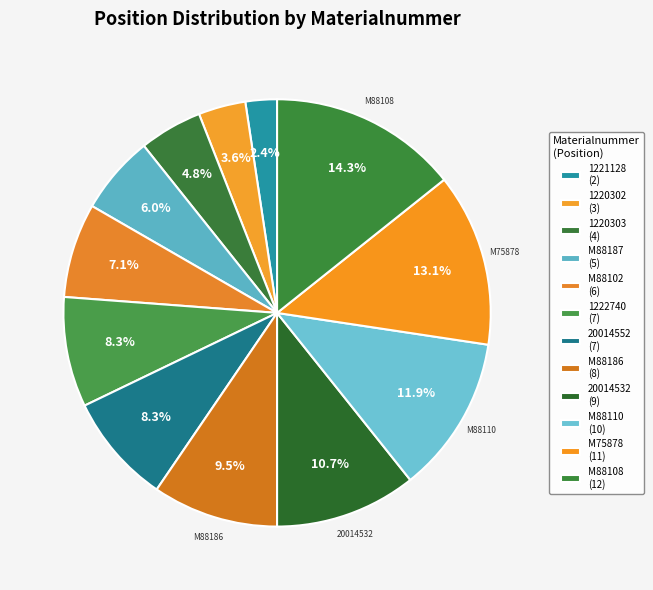

Count the number of slices in the pie.

12